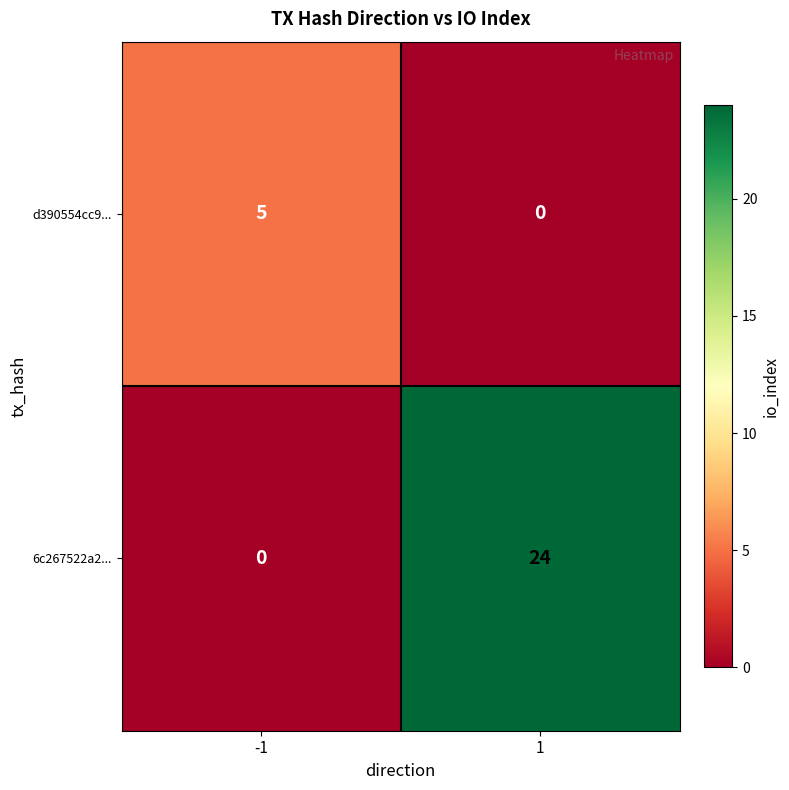

Is the value of d390554cc9... at 1 greater than the value of 6c267522a2... at 1?

No